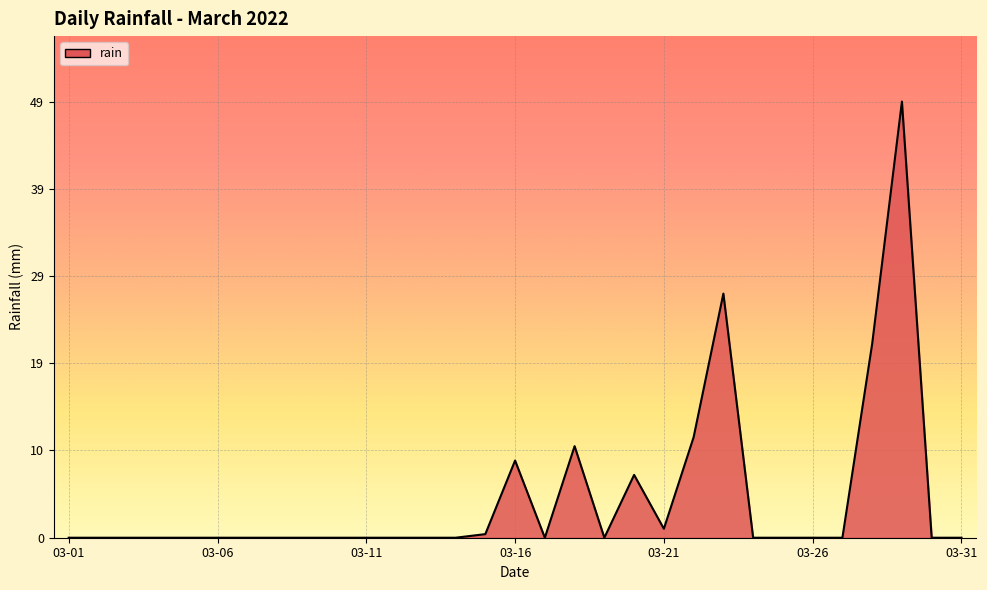

What is the difference between the maximum and minimum values?

48.6